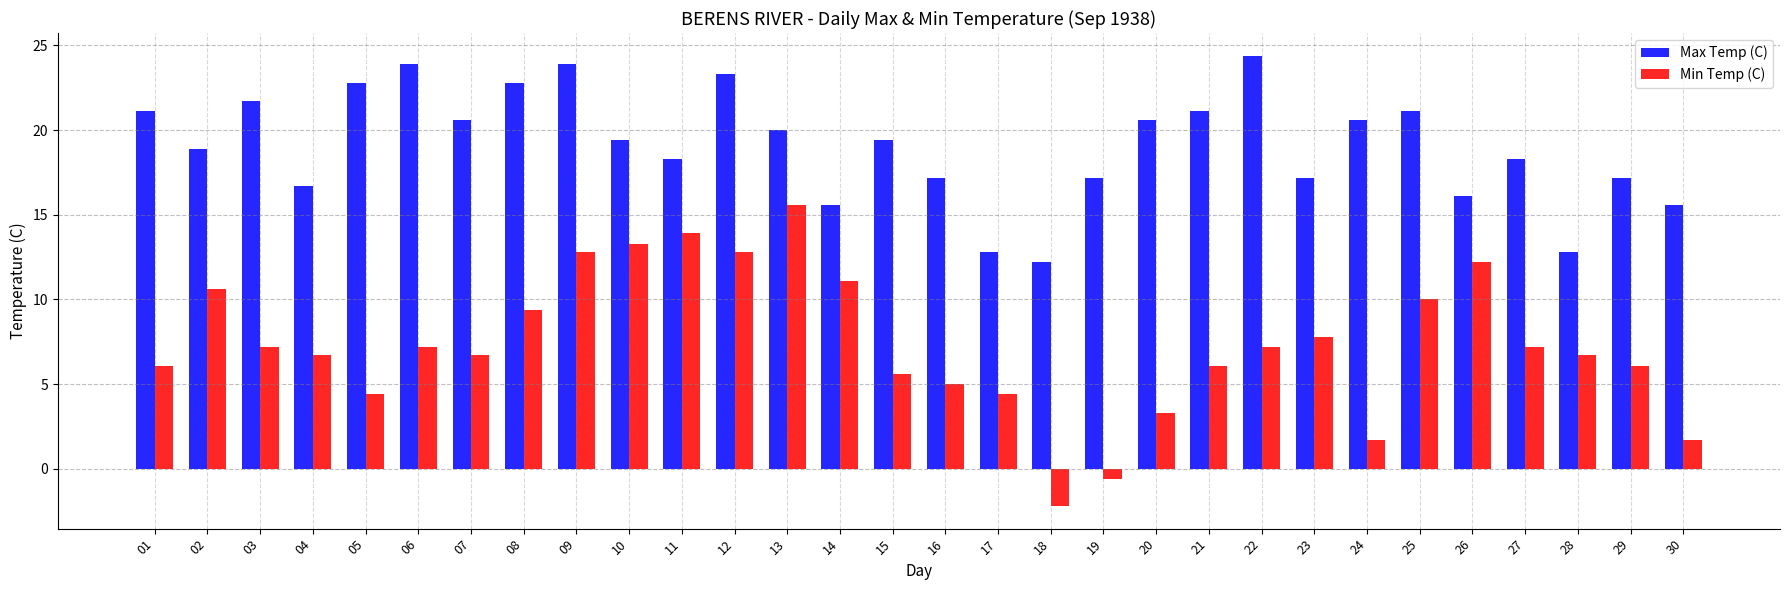

At which label does Min Temp (C) reach its peak?

13